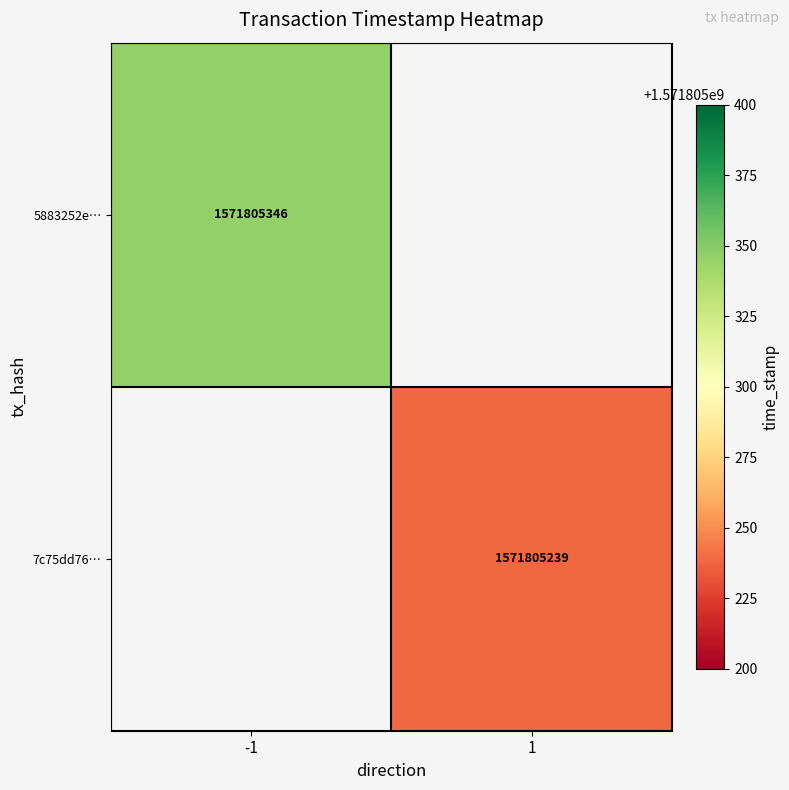

List the series in order of their overall mean, lowest first.

7c75dd76335c96ccb3b906580fa980d490399de, 5883252e8e510e20bd7ce94c117a9e64fbdb6b1